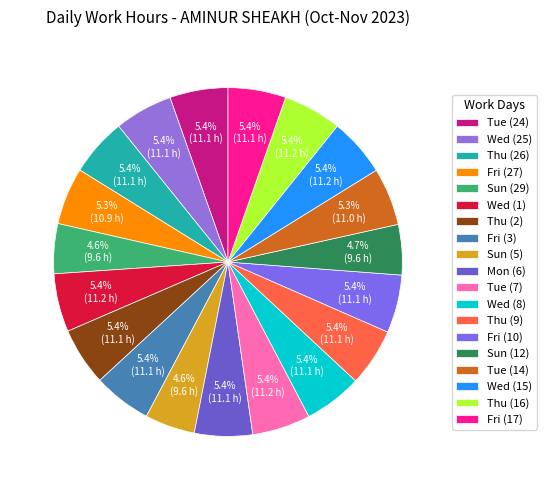

What portion of the pie excludes Wed (25)?

94.6%